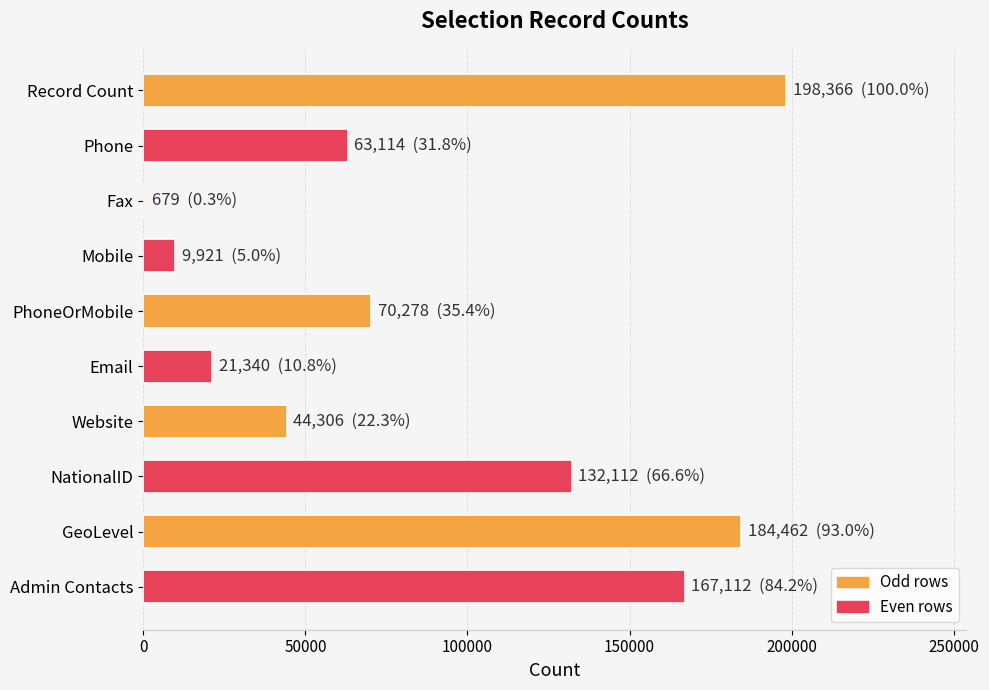

The chart shows a value of 9921 at Mobile. True or false?

True